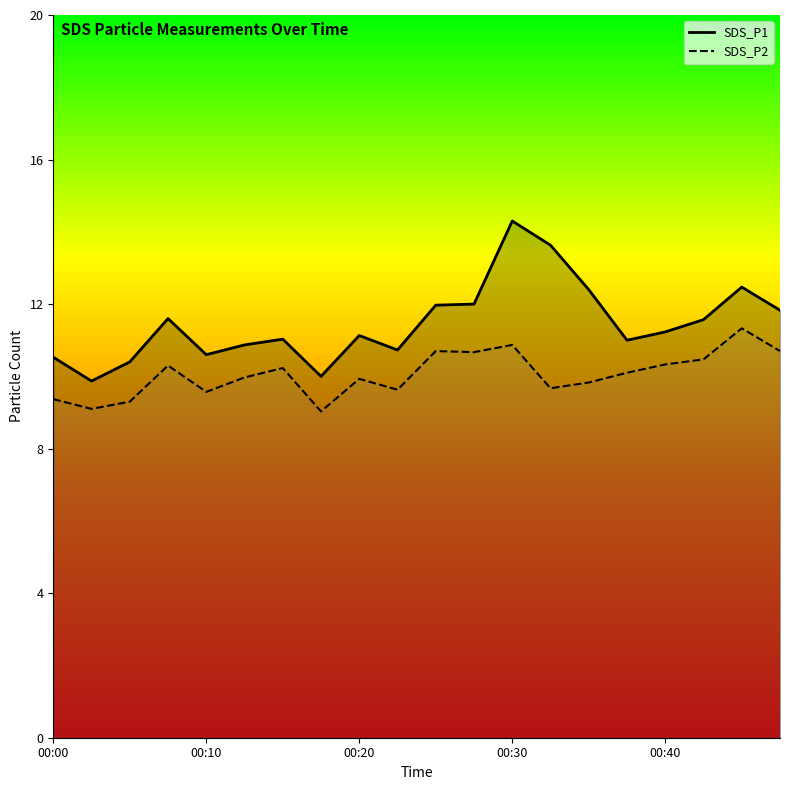

Count the number of categories in the chart.

20